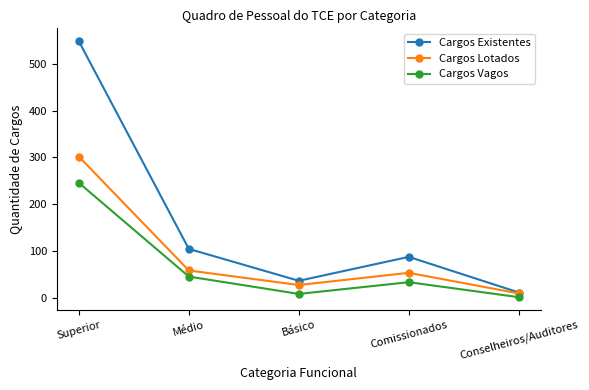

At which label does Cargos Existentes first exceed 88?

Superior